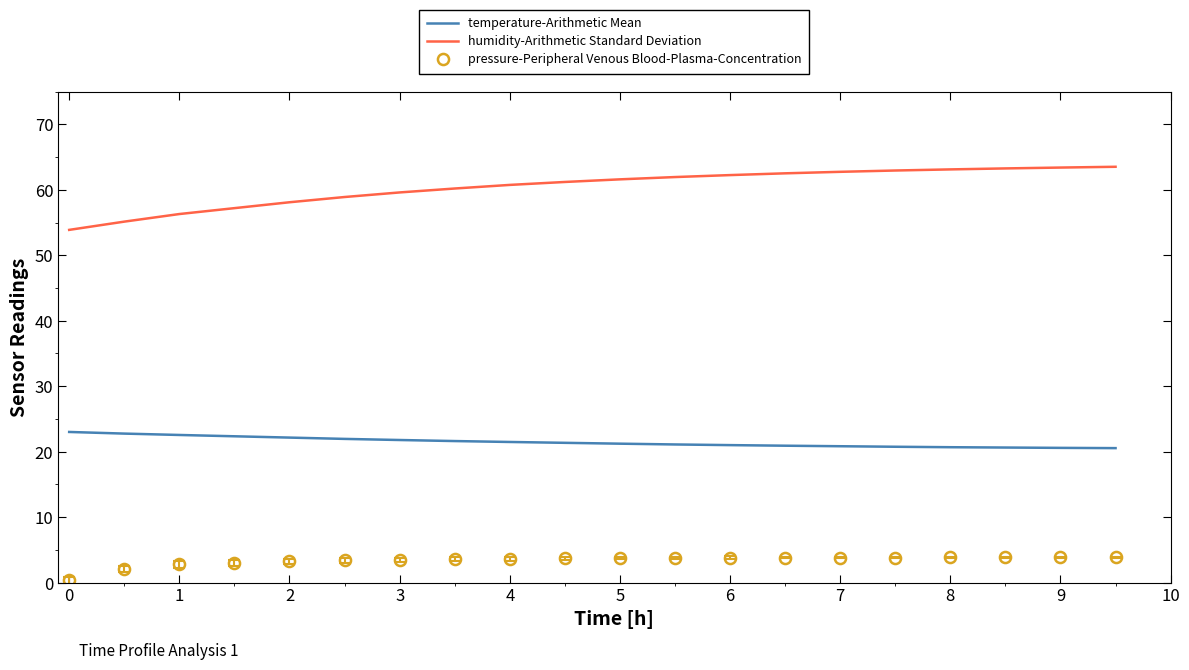

What is the difference between the maximum and minimum values in the pressure-Peripheral Venous Blood-Plasma-Concentration series?

3.5